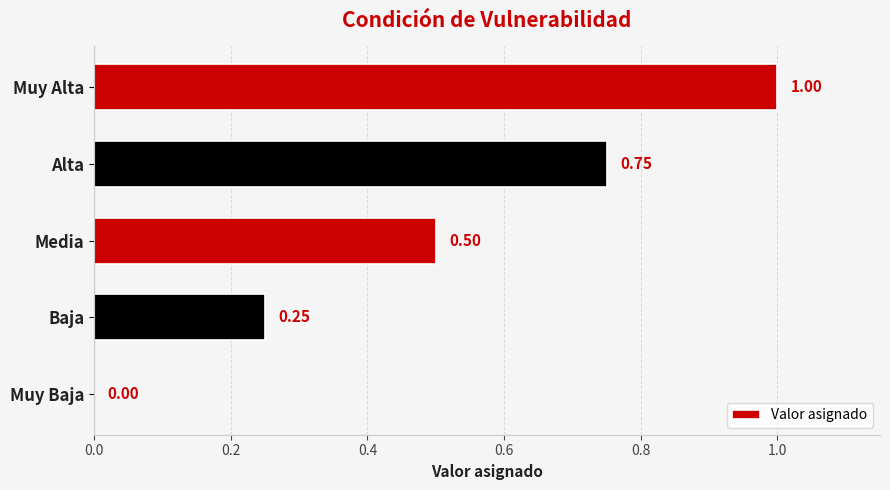

Which has a higher value, Muy Alta or Alta?

Muy Alta